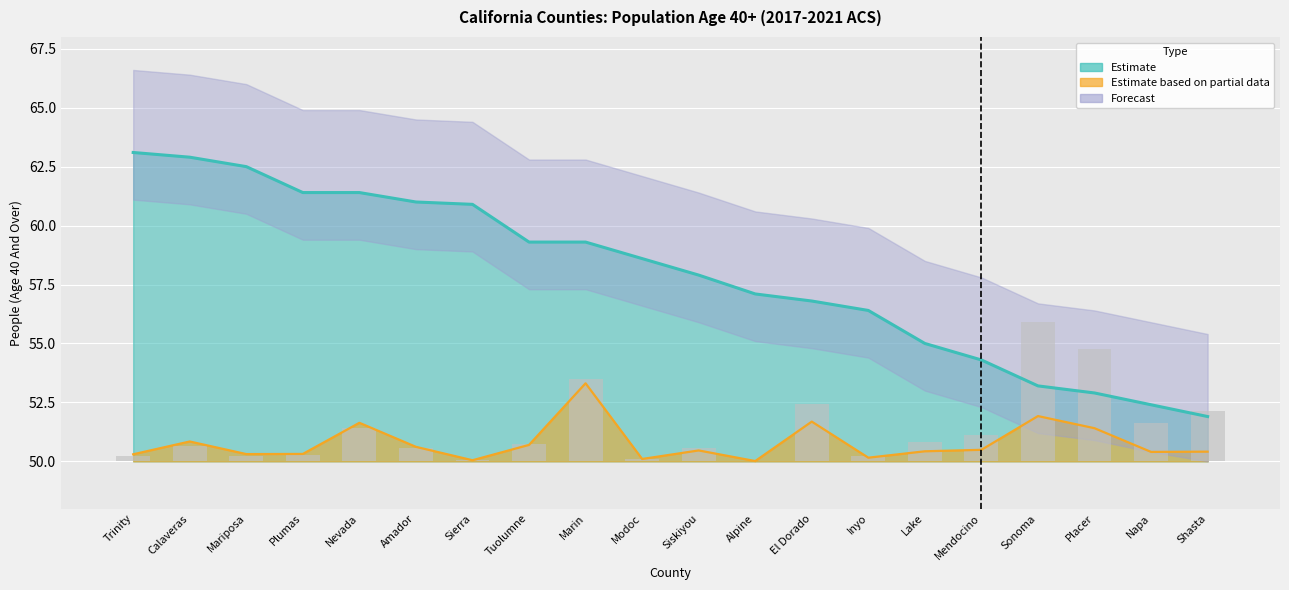

At which label does Value (Percent) reach its minimum?

Shasta